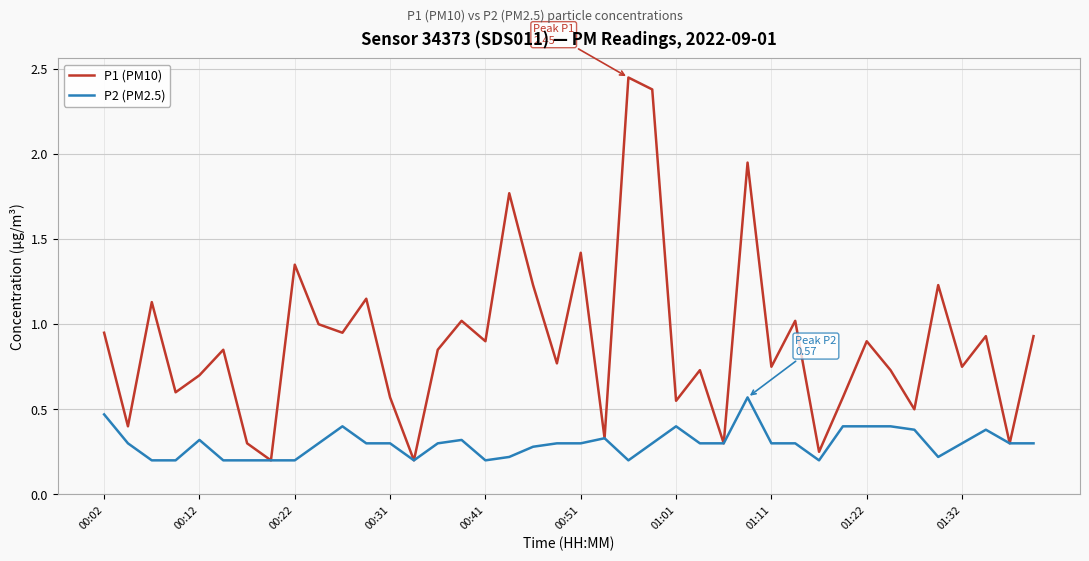

List the series in order of their overall mean, highest first.

P1 (PM10), P2 (PM2.5)